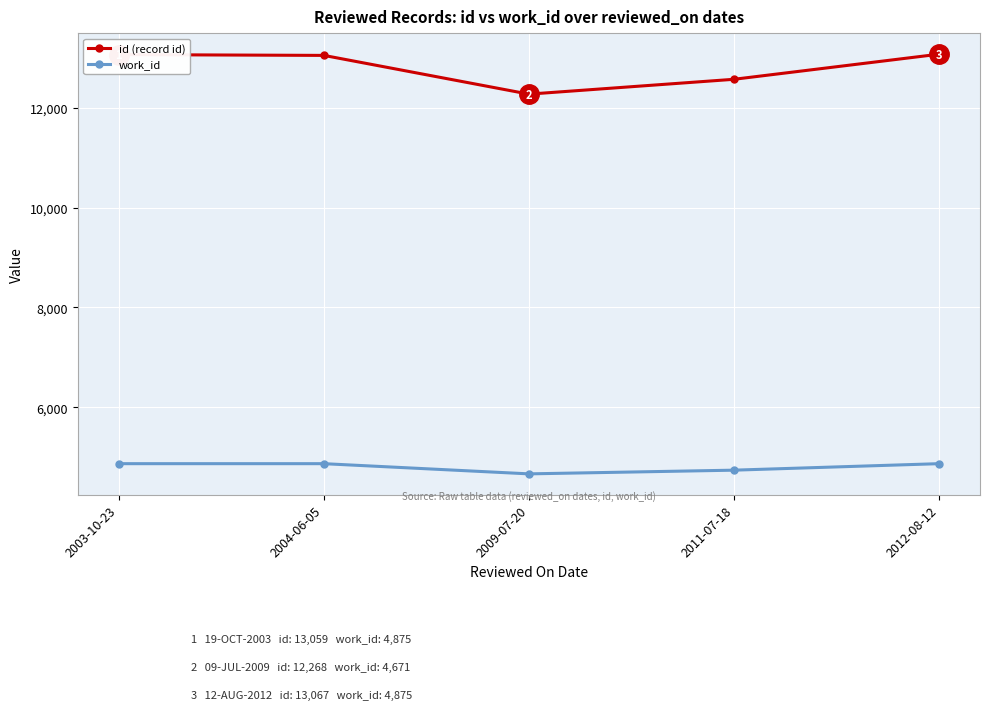

At which label is work_id closest to 4773?

2011-07-18